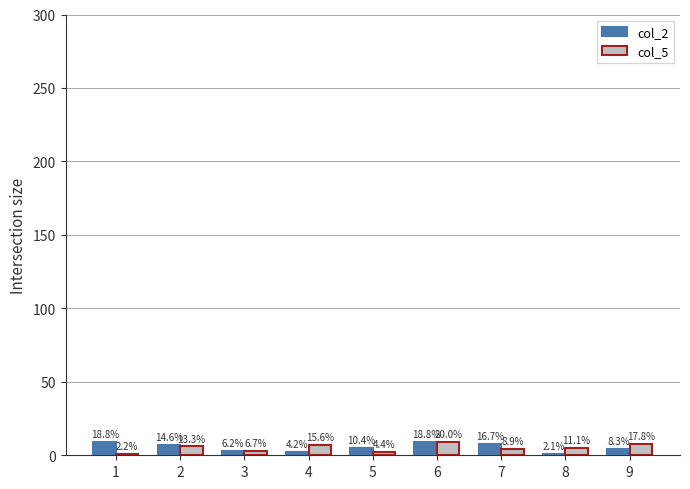

What is the maximum value shown in the chart?

9